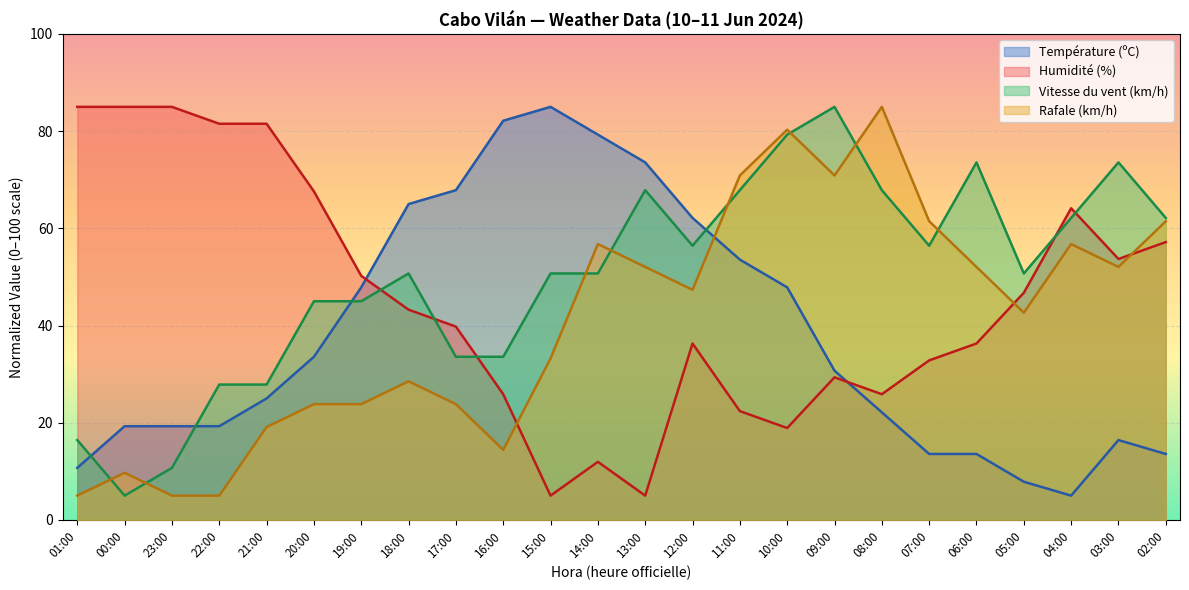

What is the difference between the maximum and second lowest values in the Vitesse du vent (km/h) series?

74.3